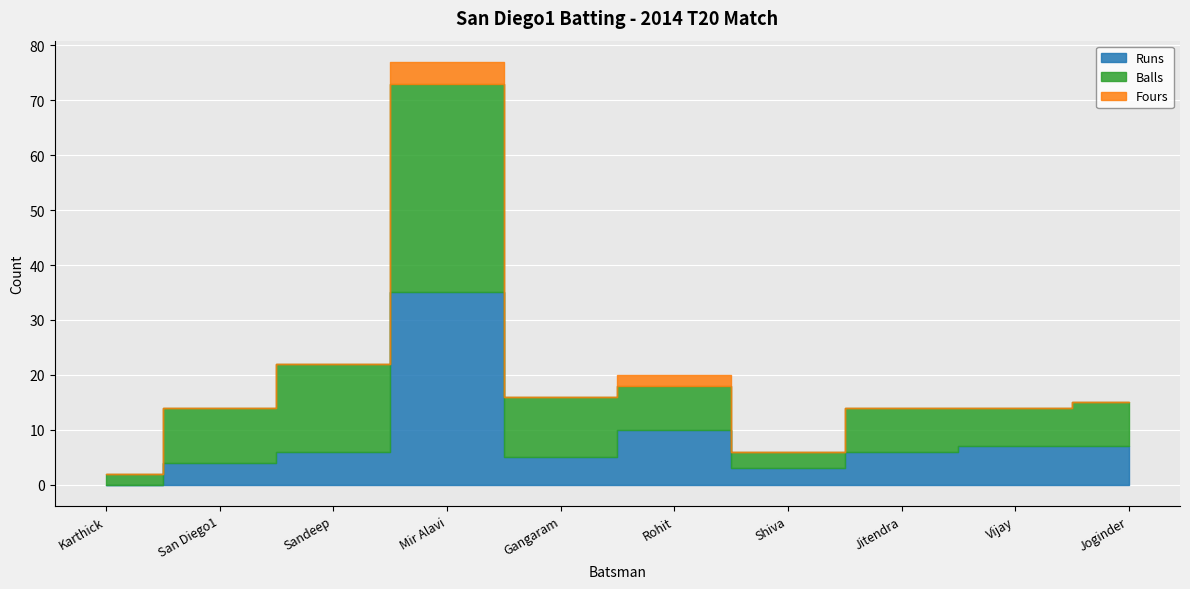

True or false: Balls and Fours intersect in this chart.

False